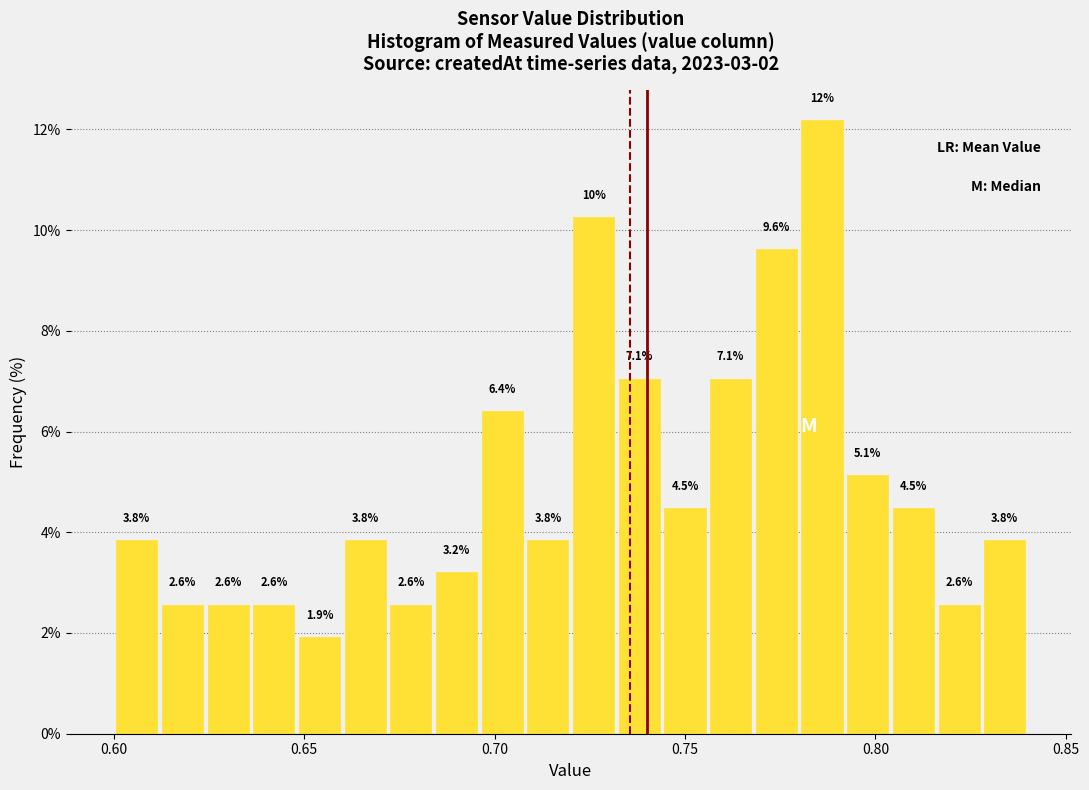

Around what value on the x-axis is the tallest bar? Give the approximate position of its centre, as read against the axis.

0.785